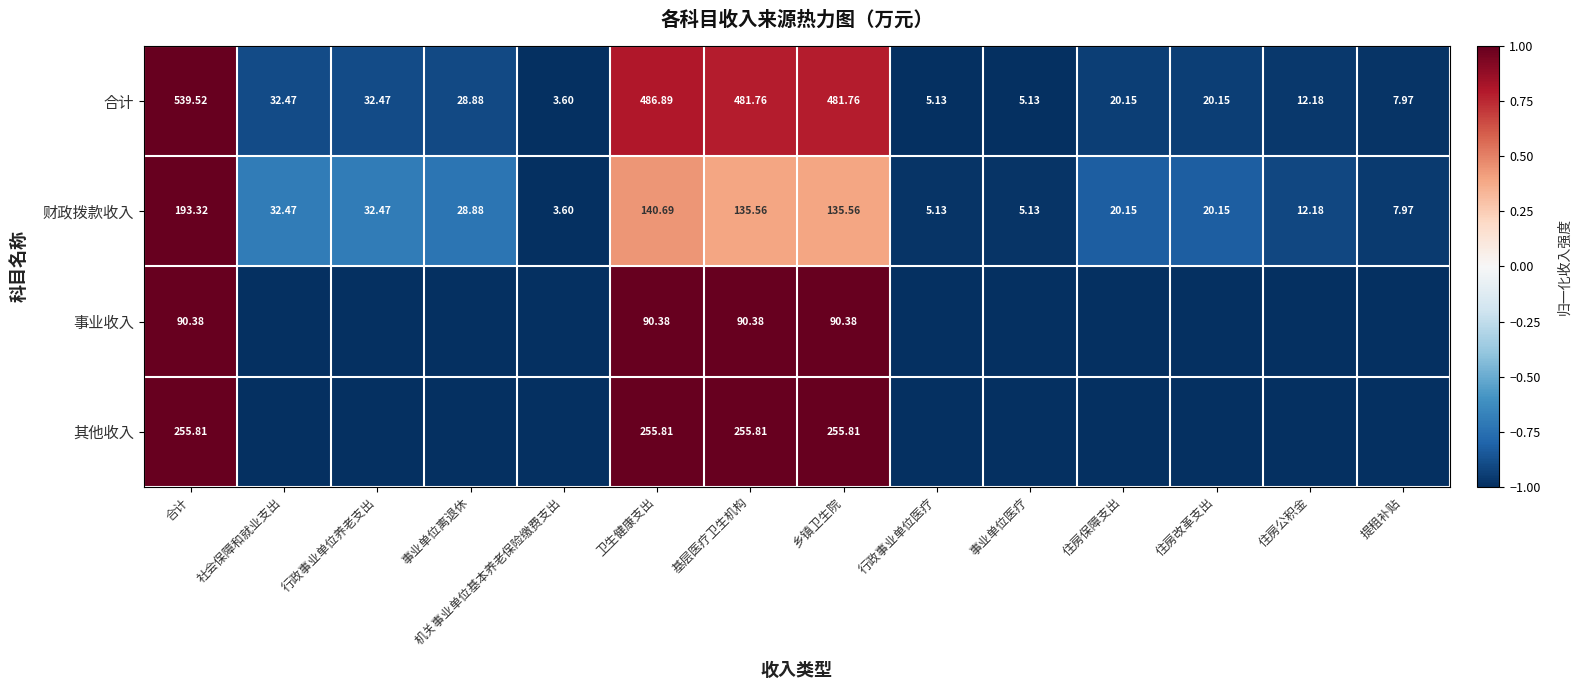

Rank the series at 乡镇卫生院 from lowest to highest value.

事业收入, 财政拨款收入, 其他收入, 合计